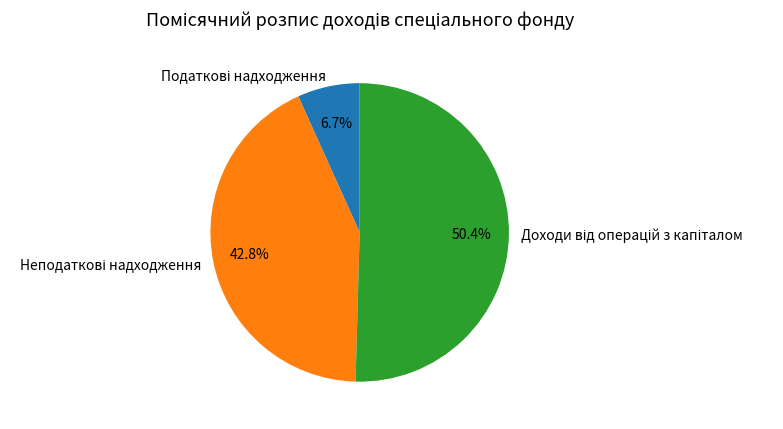

Does any single category account for the majority?

Yes